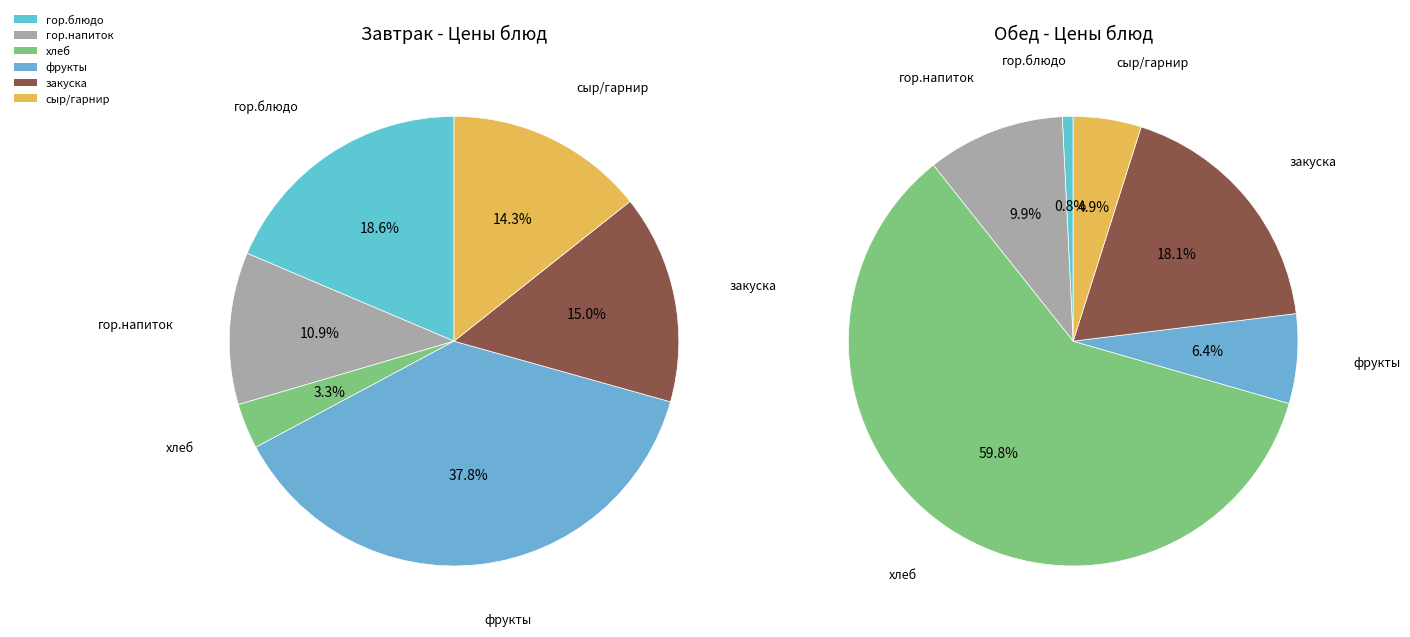

How many slices are in this pie chart?

6